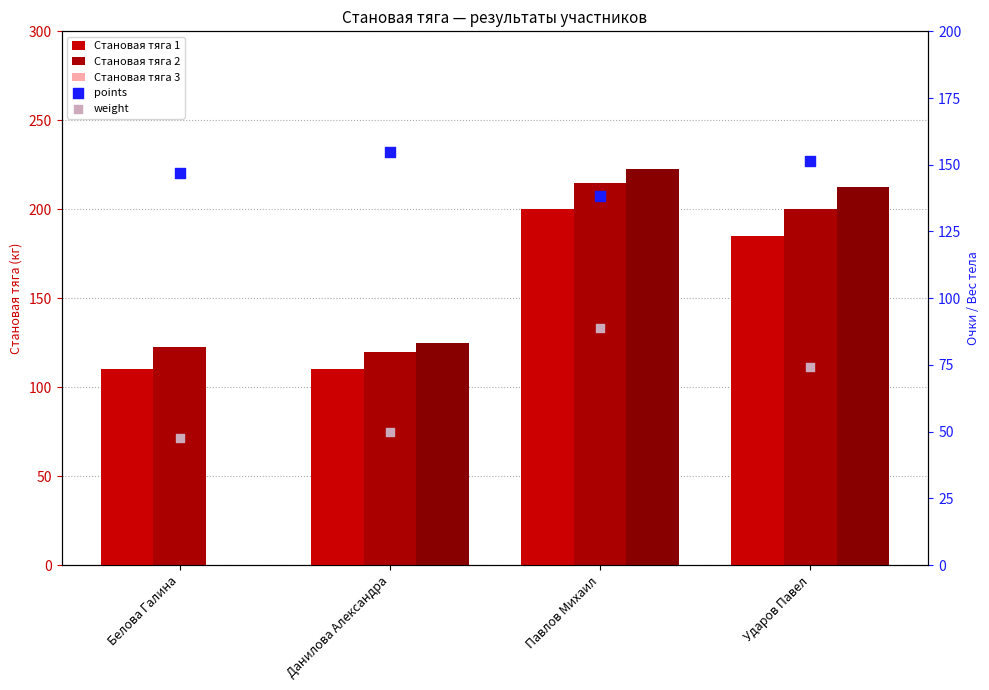

What is the total value across all series at Белова Галина?

426.8